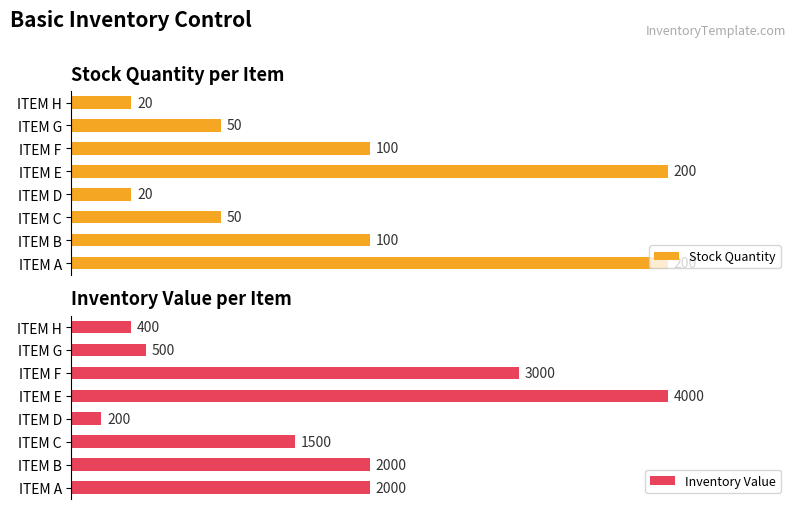

How many categories are shown in the chart?

8